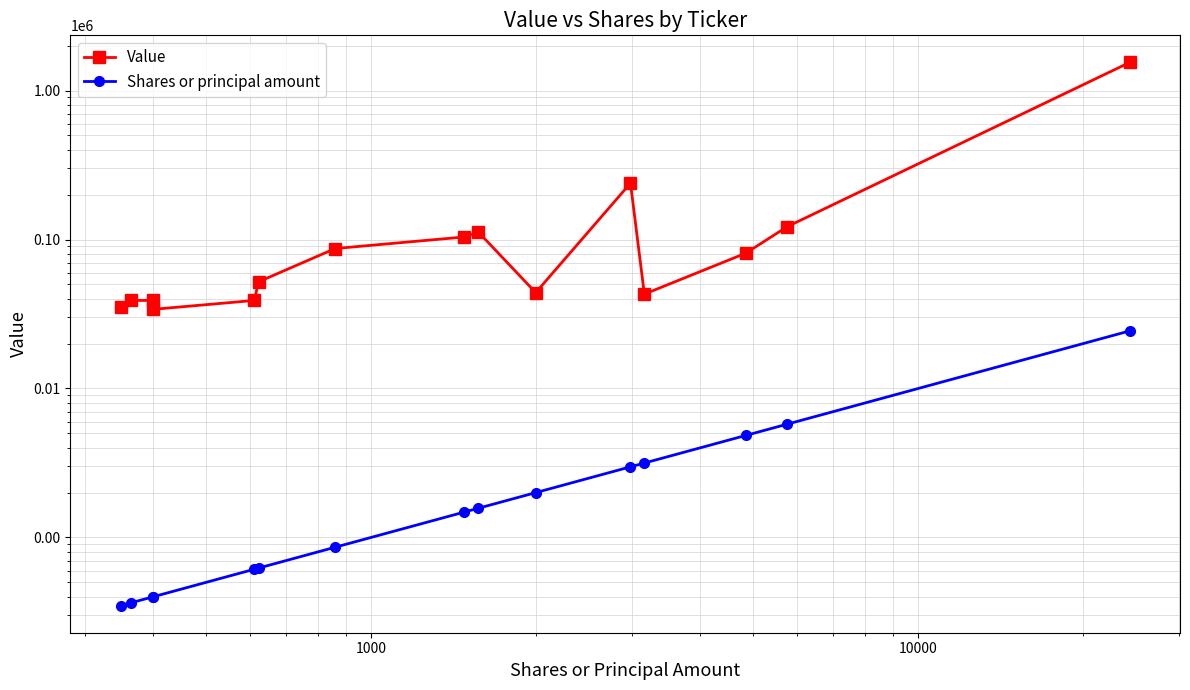

Rank the series by their maximum value, from lowest to highest.

Shares or principal amount, Value